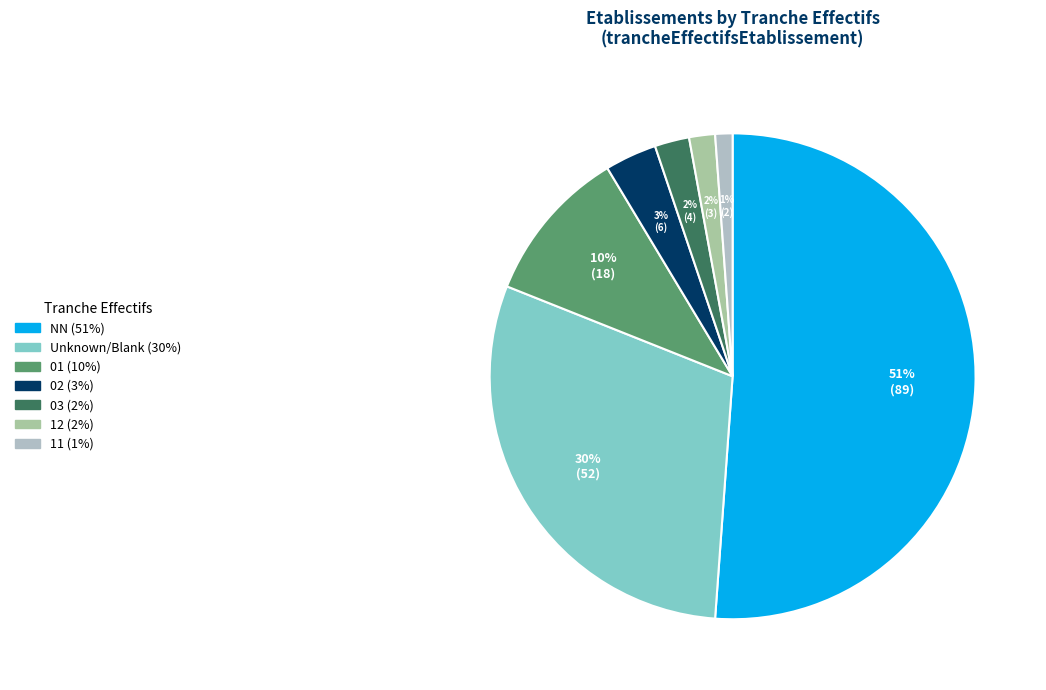

How many segments does this pie chart have?

7